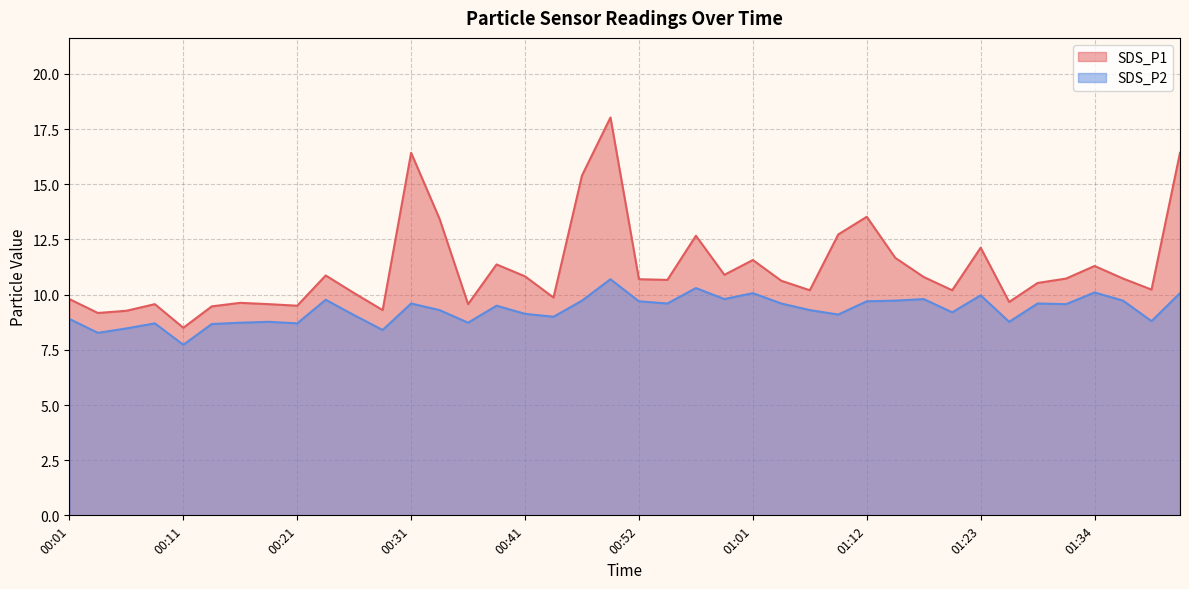

What is the average value of the SDS_P2 series?

9.3